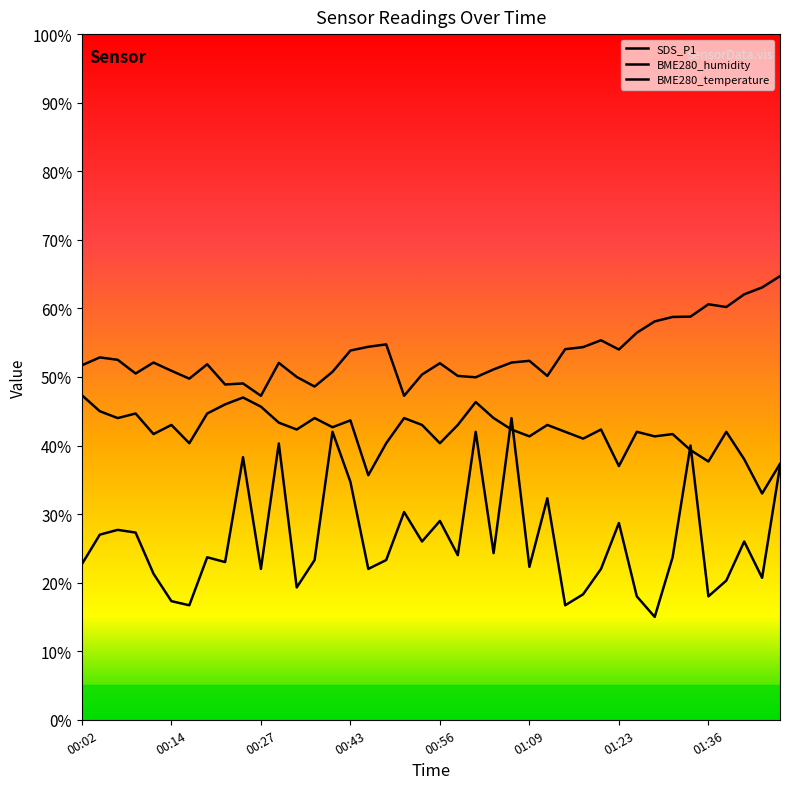

Reading left to right, list all the values displayed in this chart.

SDS_P1: 00:02=22.7	00:04=27.0	00:07=27.7	00:09=27.3	00:12=21.3	00:14=17.3	00:17=16.7	00:19=23.7	00:22=23.0	00:25=38.3	00:27=22.0	00:30=40.3	00:33=19.3	00:36=23.3	00:41=42.0	00:43=34.7	00:46=22.0	00:49=23.3	00:51=30.3	00:54=26.0	00:56=29.0	00:59=24.0	01:01=42.0	01:04=24.3	01:06=44.0	01:09=22.3	01:12=32.3	01:14=16.7	01:17=18.3	01:20=22.0	01:23=28.7	01:25=18.0	01:28=15.0	01:31=23.7	01:33=40.0	01:36=18.0	01:39=20.3	01:42=26.0	01:44=20.7	01:47=37.0
BME280_humidity: 00:02=51.7	00:04=52.8	00:07=52.5	00:09=50.5	00:12=52.1	00:14=50.9	00:17=49.8	00:19=51.9	00:22=48.9	00:25=49.1	00:27=47.3	00:30=52.0	00:33=50.0	00:36=48.6	00:41=50.8	00:43=53.8	00:46=54.4	00:49=54.8	00:51=47.3	00:54=50.3	00:56=52.0	00:59=50.2	01:01=49.9	01:04=51.1	01:06=52.1	01:09=52.3	01:12=50.2	01:14=54.1	01:17=54.4	01:20=55.3	01:23=54.0	01:25=56.5	01:28=58.1	01:31=58.8	01:33=58.8	01:36=60.6	01:39=60.2	01:42=62.0	01:44=63.0	01:47=64.7
BME280_temperature: 00:02=47.3	00:04=45.0	00:07=44.0	00:09=44.7	00:12=41.7	00:14=43.0	00:17=40.3	00:19=44.7	00:22=46.0	00:25=47.0	00:27=45.7	00:30=43.3	00:33=42.3	00:36=44.0	00:41=42.7	00:43=43.7	00:46=35.7	00:49=40.3	00:51=44.0	00:54=43.0	00:56=40.3	00:59=43.0	01:01=46.3	01:04=44.0	01:06=42.3	01:09=41.3	01:12=43.0	01:14=42.0	01:17=41.0	01:20=42.3	01:23=37.0	01:25=42.0	01:28=41.3	01:31=41.7	01:33=39.3	01:36=37.7	01:39=42.0	01:42=38.0	01:44=33.0	01:47=37.3